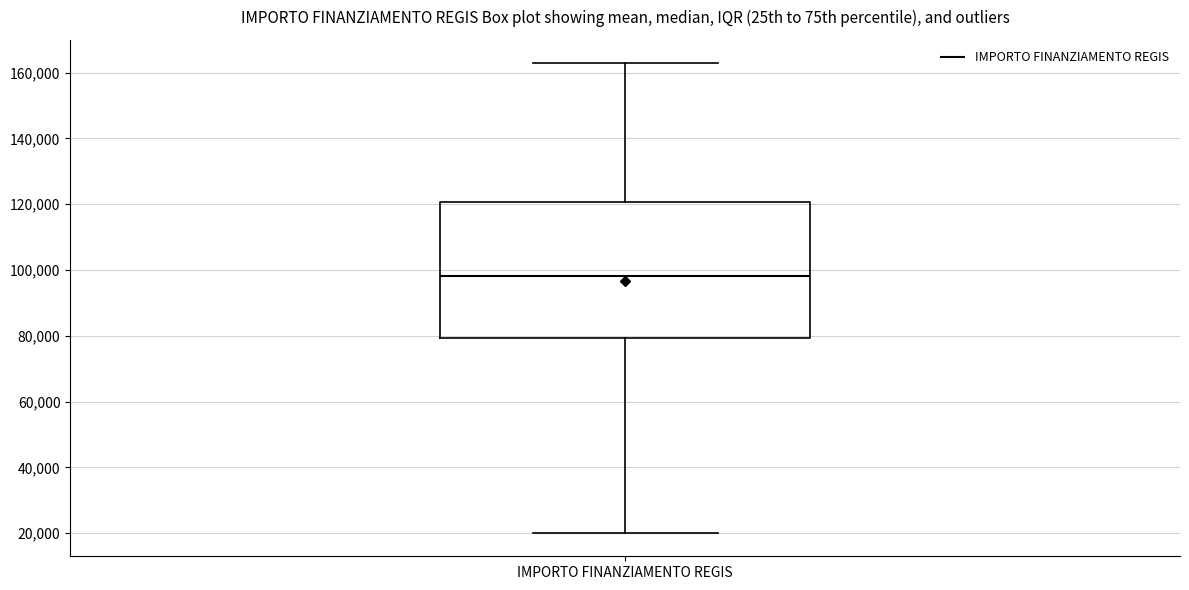

Read this box plot against the y-axis: the position of the median line, the range covered by the box, and the ends of both whiskers. The values are not printed on the chart, so give them approximately, as read against the axis.

median 98000, box 80000 to 120000, whiskers 20000 to 162000